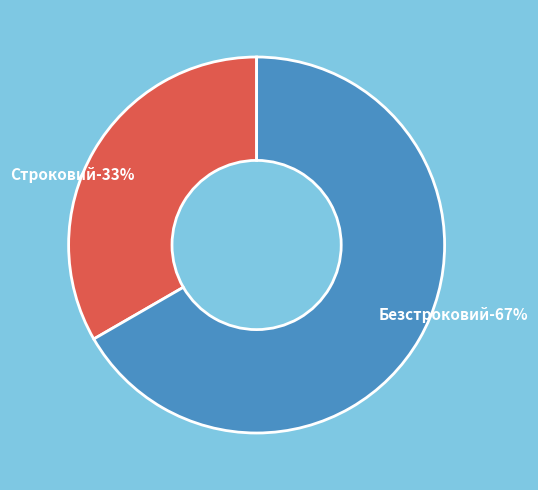

Rank the categories by value from lowest to highest.

Строковий, Безстроковий